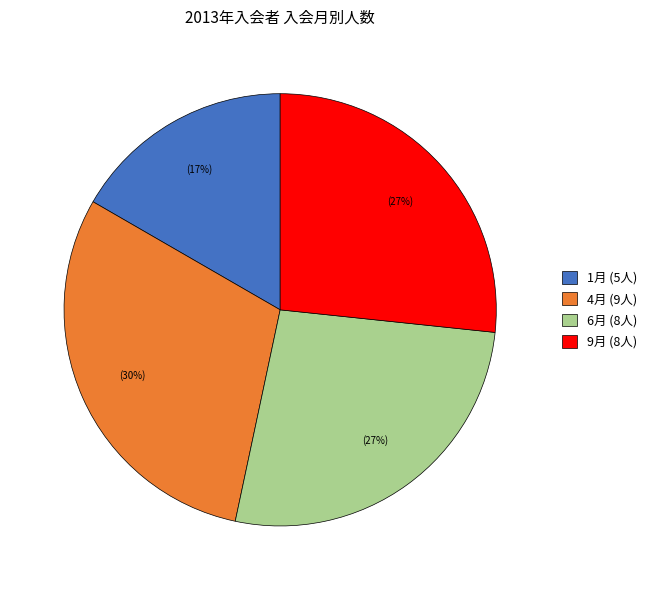

How many segments does this pie chart have?

4